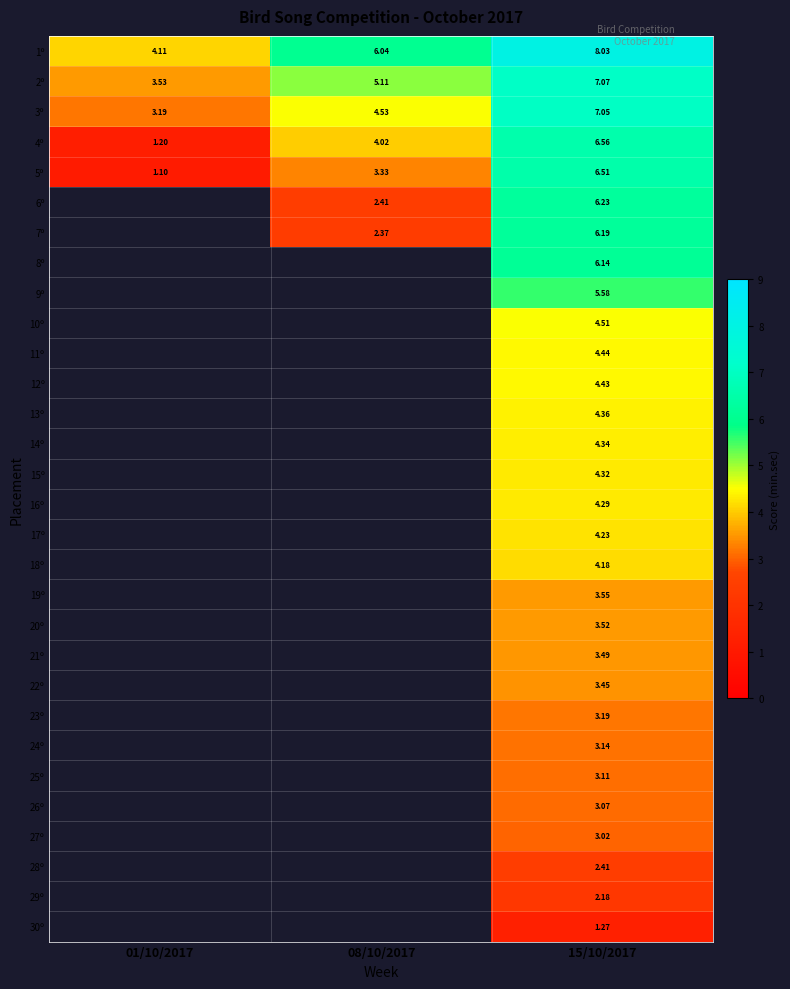

Which has a higher value, 01/10/2017 or 08/10/2017?

08/10/2017